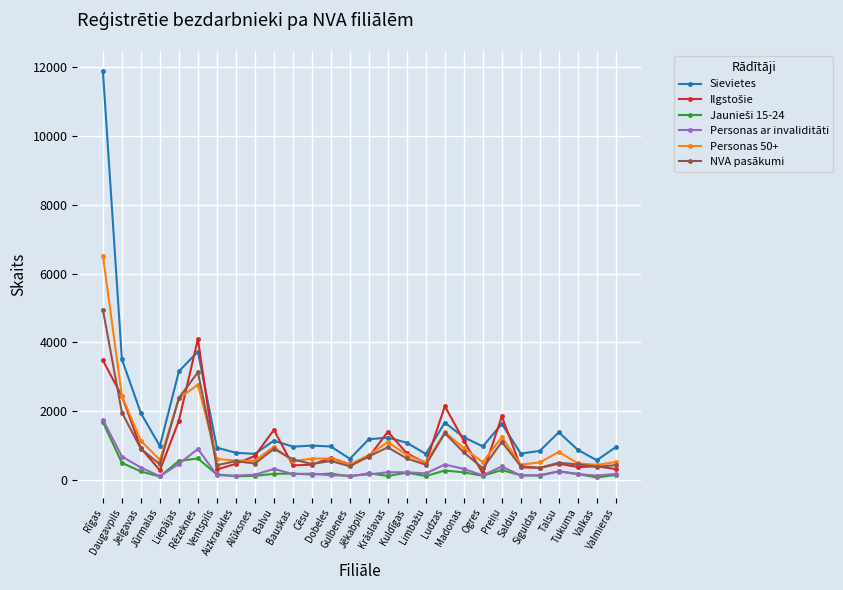

Count the number of data series in this chart.

6